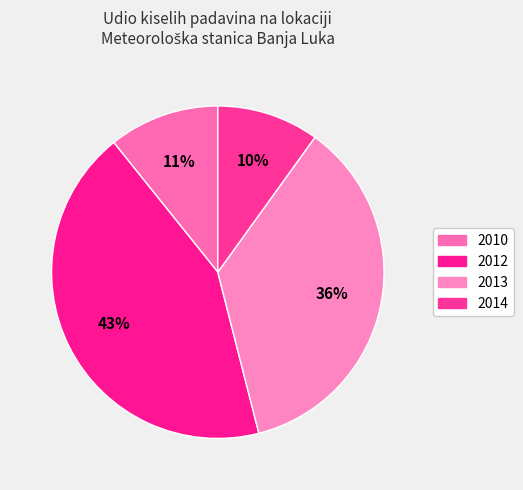

Is it true that 2013 is 21% of the pie?

False